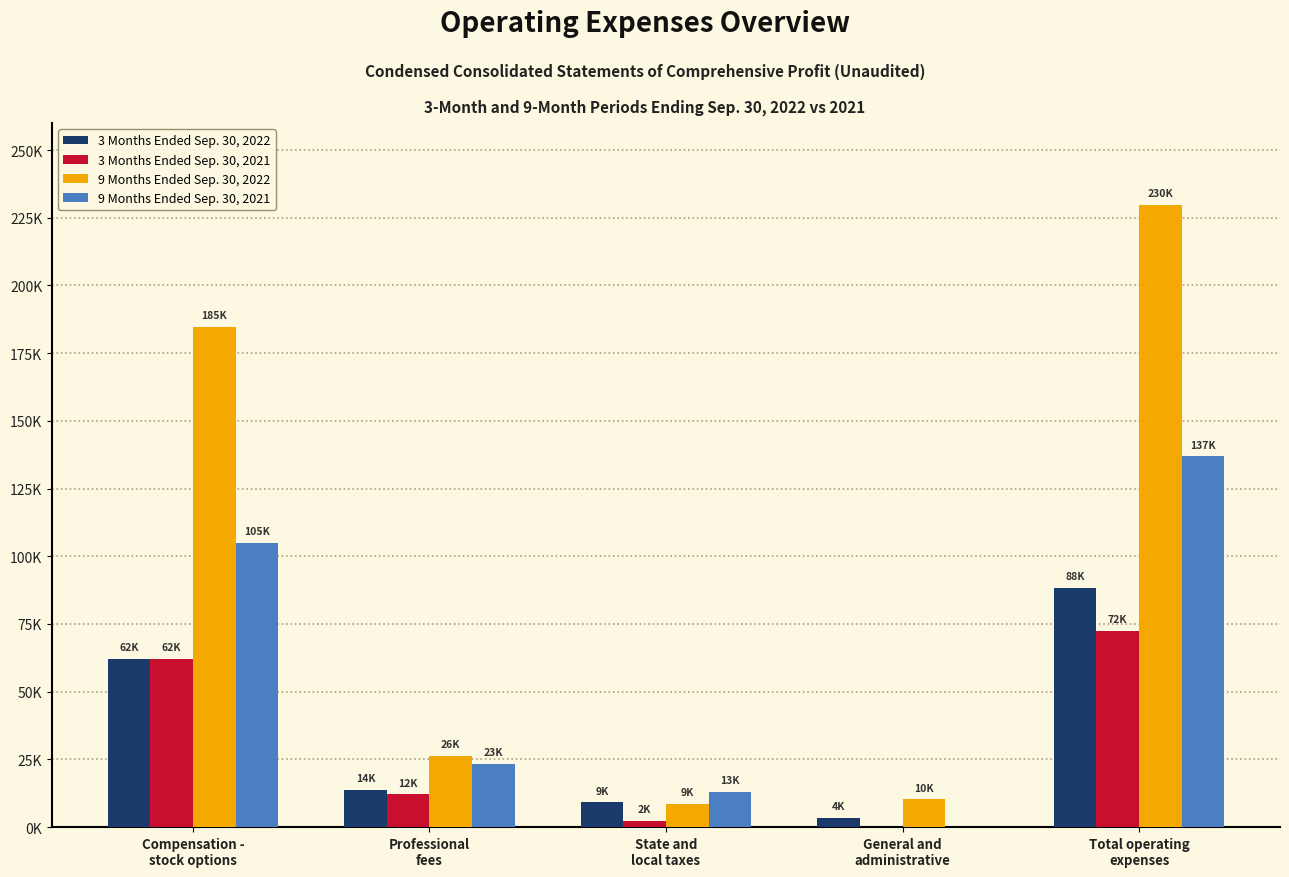

What are all the series names shown in the legend?

3 Months Ended Sep. 30, 2022, 3 Months Ended Sep. 30, 2021, 9 Months Ended Sep. 30, 2022, 9 Months Ended Sep. 30, 2021